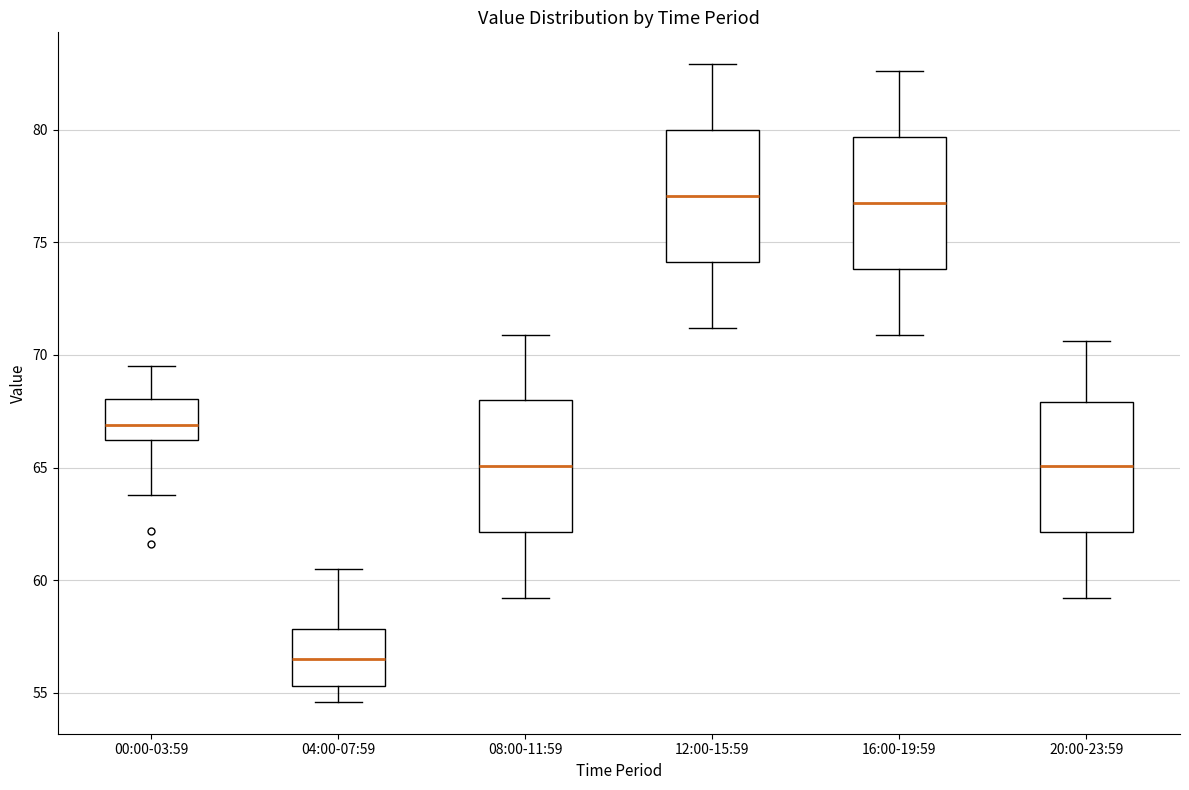

Reading left to right, read every box against the y-axis: the position of its median line, the range the box covers, and the ends of its whiskers. The values are not printed on the chart, so give them approximately, as read against the axis.

00:00-03:59: median 67.0, box 66.0 to 68.0, whiskers 64.0 to 69.5
04:00-07:59: median 56.5, box 55.5 to 58.0, whiskers 54.5 to 60.5
08:00-11:59: median 65.0, box 62.0 to 68.0, whiskers 59.0 to 71.0
12:00-15:59: median 77.0, box 74.0 to 80.0, whiskers 71.0 to 83.0
16:00-19:59: median 77.0, box 74.0 to 79.5, whiskers 71.0 to 82.5
20:00-23:59: median 65.0, box 62.0 to 68.0, whiskers 59.0 to 70.5